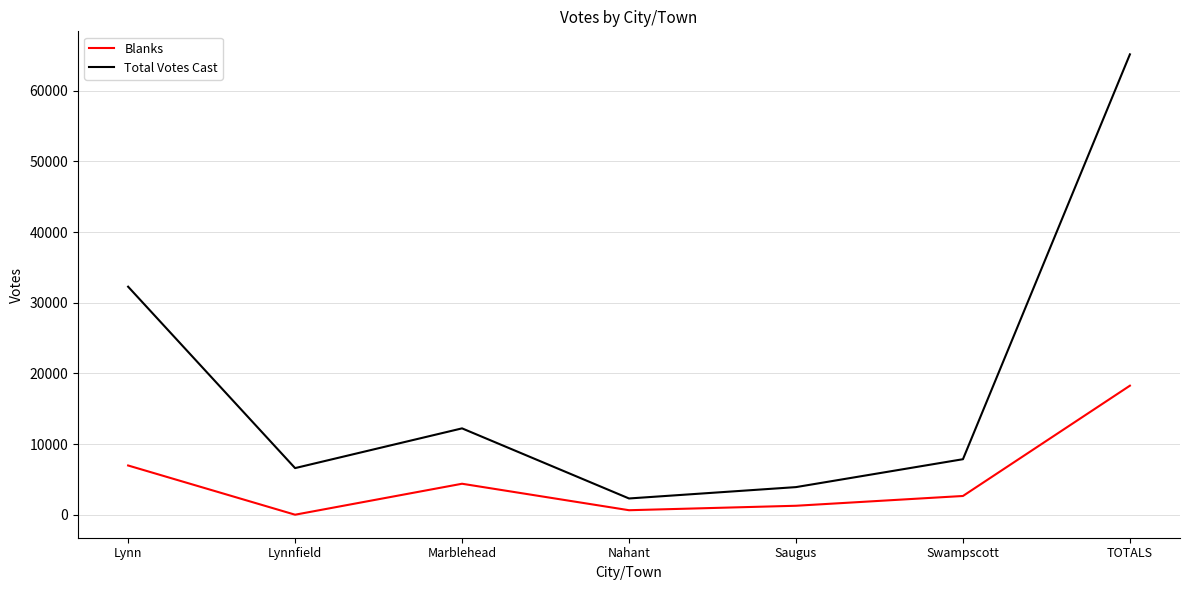

True or false: Blanks and Total Votes Cast cross at least once.

False